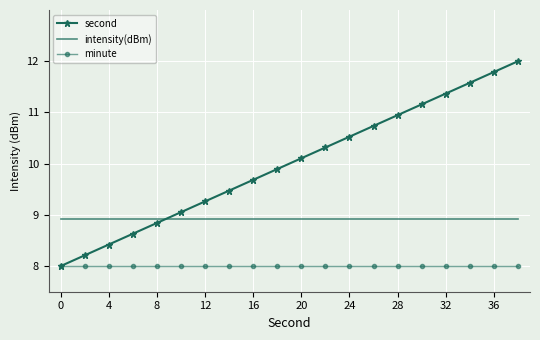

What are all the series names shown in the legend?

second, intensity(dBm), minute